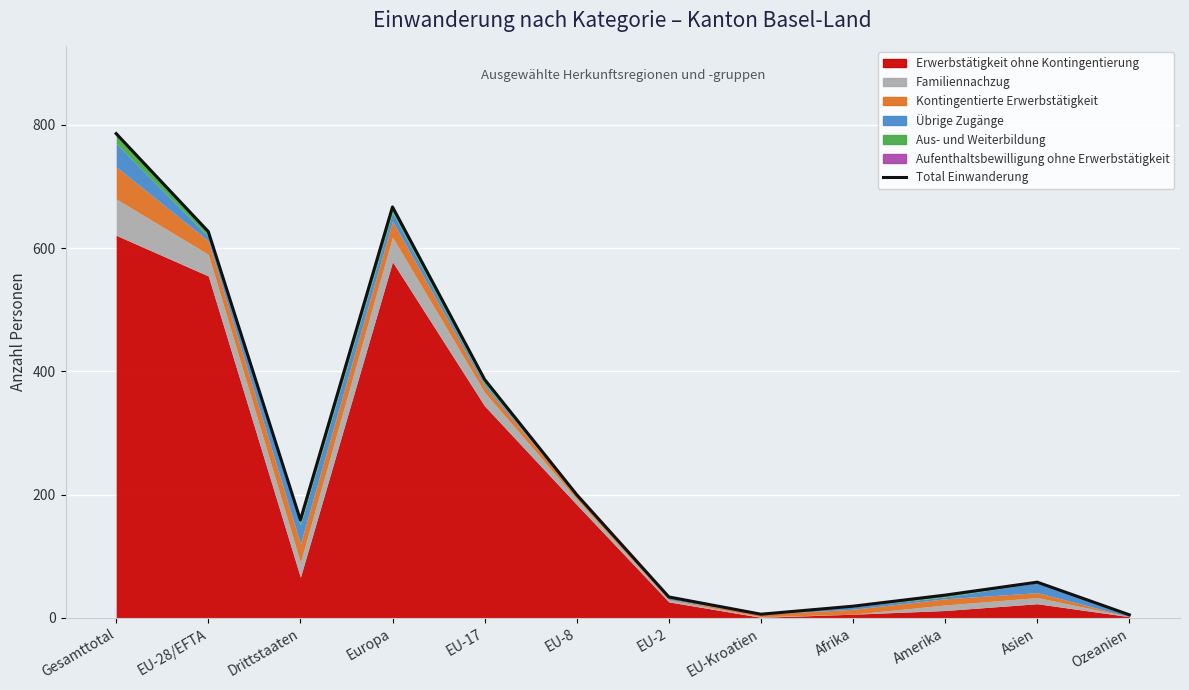

What is the maximum value shown in the chart?

786